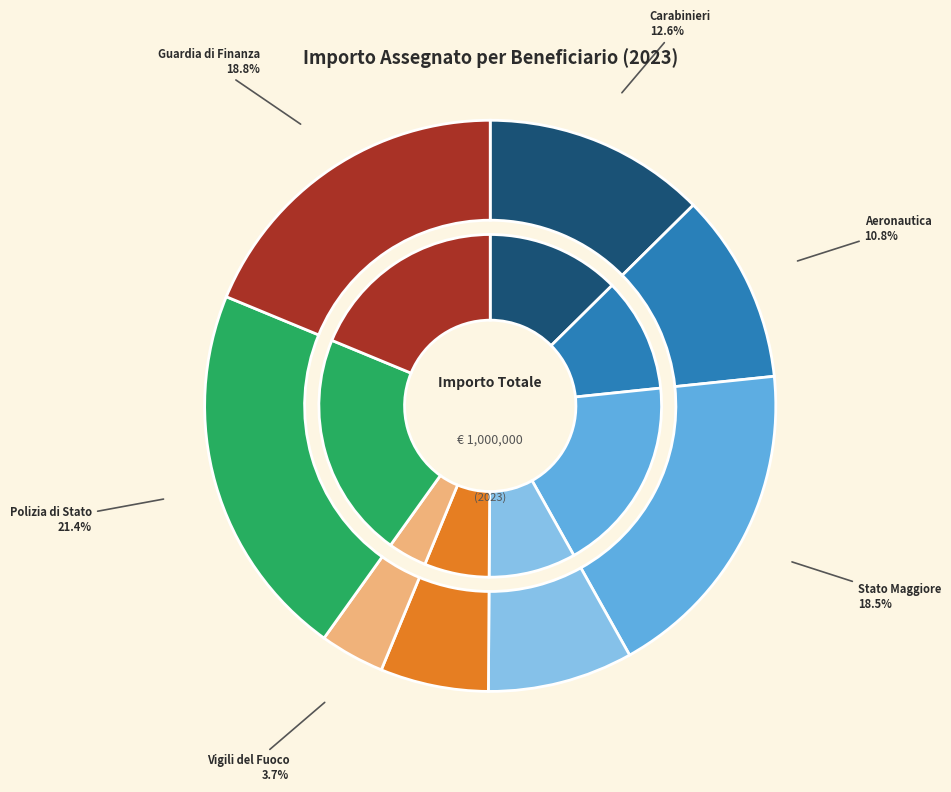

True or false: MIN. DIFESA S.M.A. AERONAUTICA accounts for 2% of the total.

False